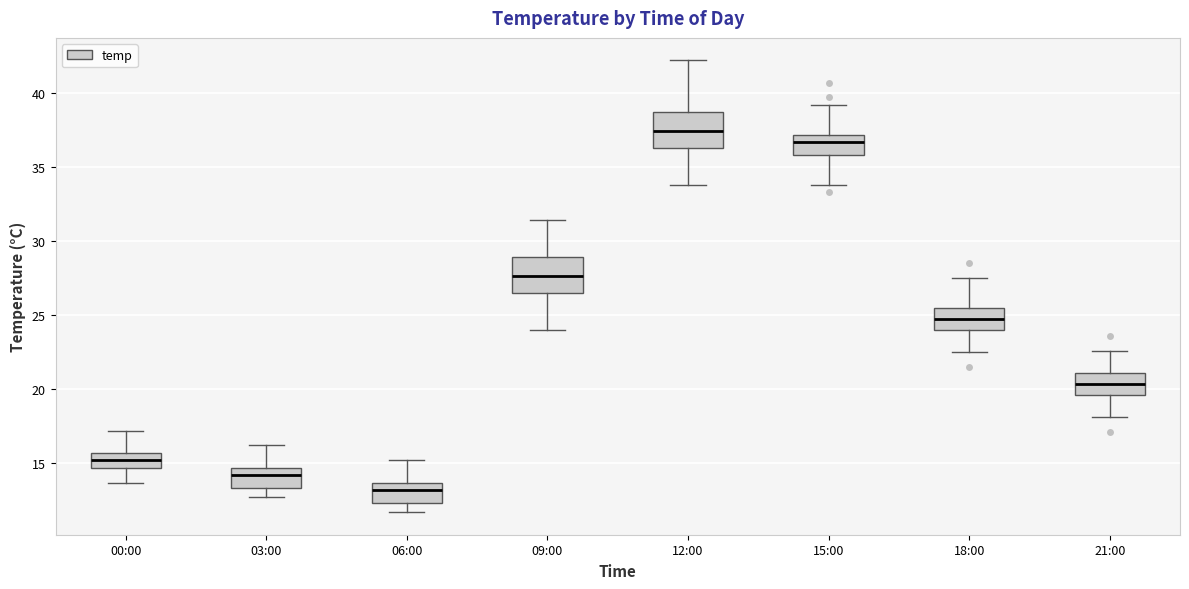

Which box has the highest median line?

12:00